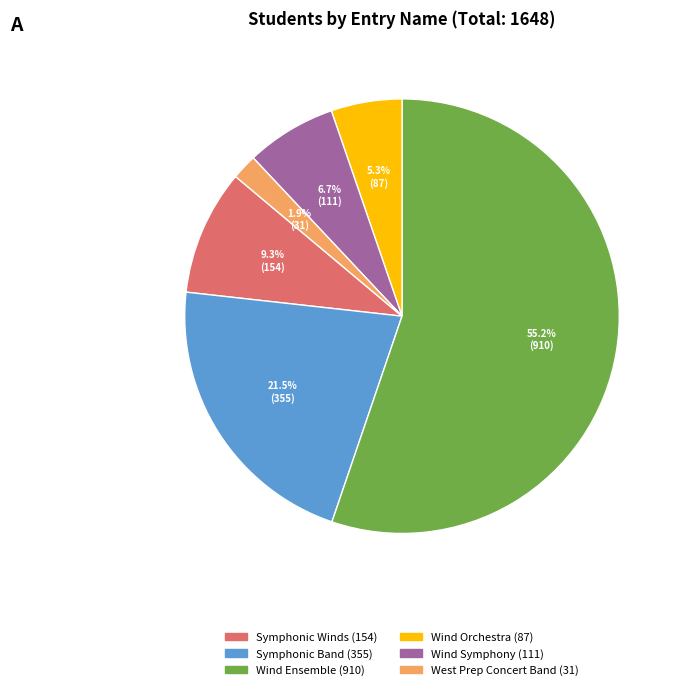

Is there any slice that represents more than half of the pie?

Yes